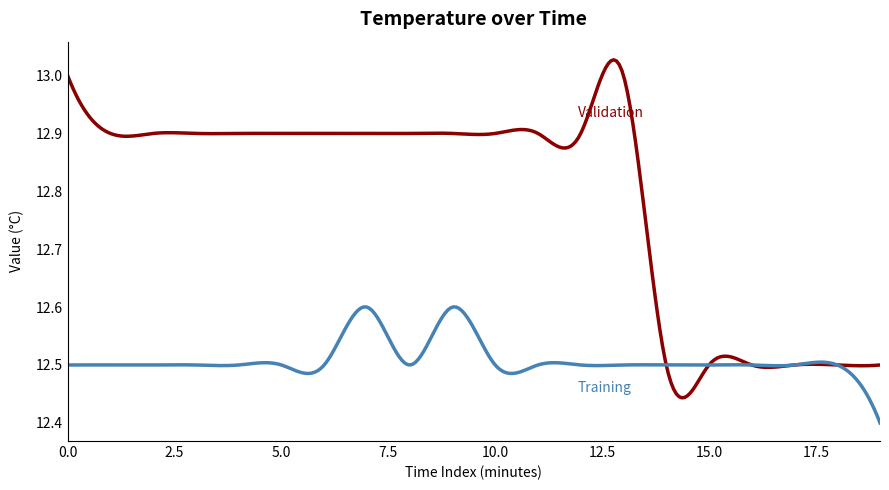

Reading right to left, list all the values displayed in this chart.

Validation: 19=12.5	18=12.5	17=12.5	16=12.5	15=12.5	14=12.5	13=13.0	12=12.9	11=12.9	10=12.9	9=12.9	8=12.9	7=12.9	6=12.9	5=12.9	4=12.9	3=12.9	2=12.9	1=12.9	0=13.0
Training: 19=12.4	18=12.5	17=12.5	16=12.5	15=12.5	14=12.5	13=12.5	12=12.5	11=12.5	10=12.5	9=12.6	8=12.5	7=12.6	6=12.5	5=12.5	4=12.5	3=12.5	2=12.5	1=12.5	0=12.5